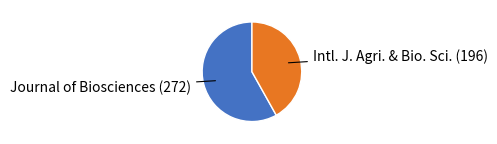

Is there a majority slice in this chart?

Yes